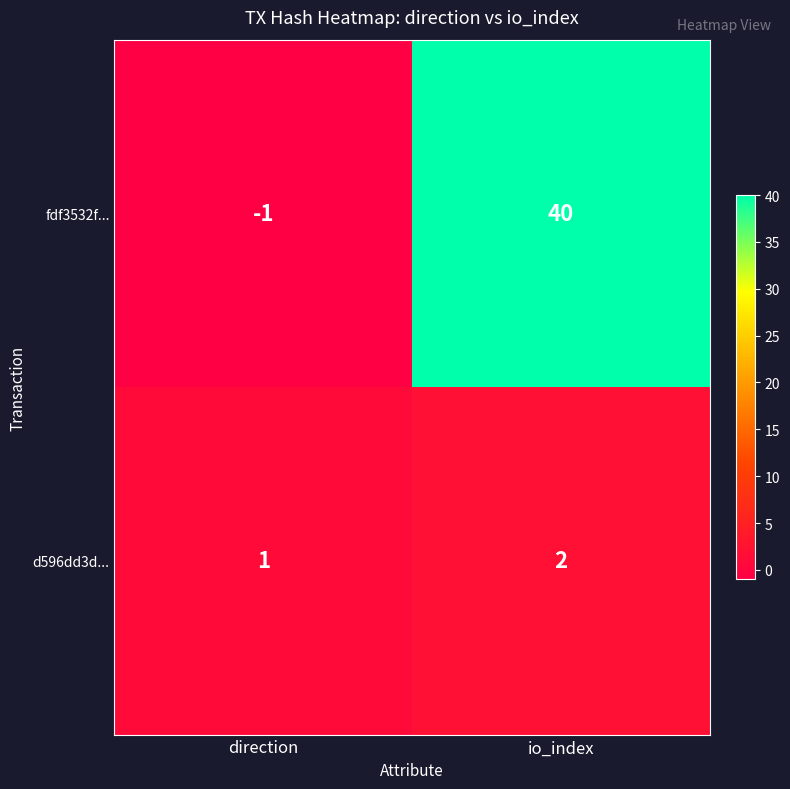

At which category is the sum across all series the highest?

io_index